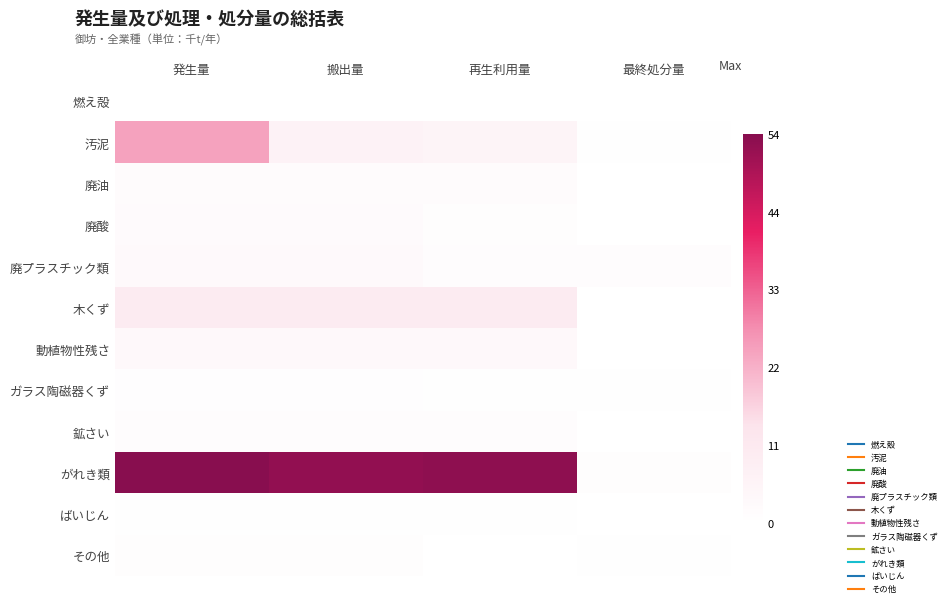

Reading left to right, extract all data points from this chart.

燃え殻: 発生量=0.0	搬出量=0.0	再生利用量=0.0	最終処分量=0.0
汚泥: 発生量=24.2	搬出量=6.4	再生利用量=5.5	最終処分量=0.4
廃油: 発生量=1.9	搬出量=1.9	再生利用量=1.7	最終処分量=0.0
廃酸: 発生量=2.2	搬出量=2.2	再生利用量=1.0	最終処分量=0.0
廃プラスチック類: 発生量=2.6	搬出量=2.6	再生利用量=1.2	最終処分量=1.3
木くず: 発生量=9.7	搬出量=9.7	再生利用量=9.7	最終処分量=0.0
動植物性残さ: 発生量=3.6	搬出量=3.6	再生利用量=3.6	最終処分量=0.0
ガラス陶磁器くず: 発生量=0.8	搬出量=0.8	再生利用量=0.5	最終処分量=0.3
鉱さい: 発生量=1.4	搬出量=1.4	再生利用量=1.4	最終処分量=0.0
がれき類: 発生量=54.5	搬出量=53.0	再生利用量=53.6	最終処分量=0.9
ばいじん: 発生量=0.3	搬出量=0.3	再生利用量=0.3	最終処分量=0.0
その他: 発生量=1.0	搬出量=1.0	再生利用量=0.2	最終処分量=0.4